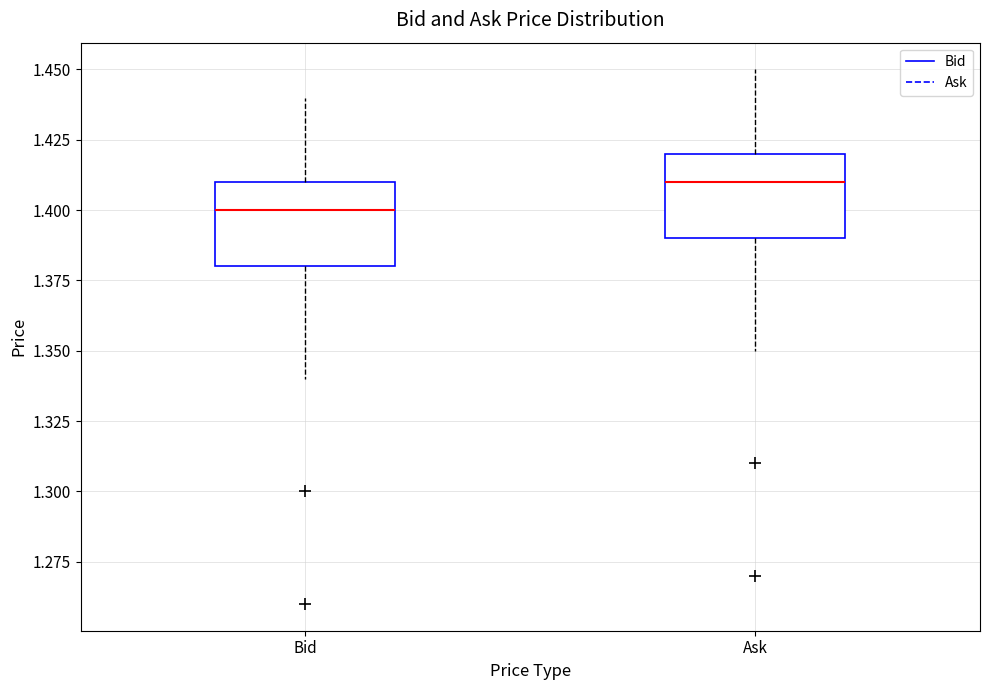

Where does the upper whisker of the box for Ask end on the y-axis? The values are not printed on the chart, so give them approximately, as read against the axis.

1.45